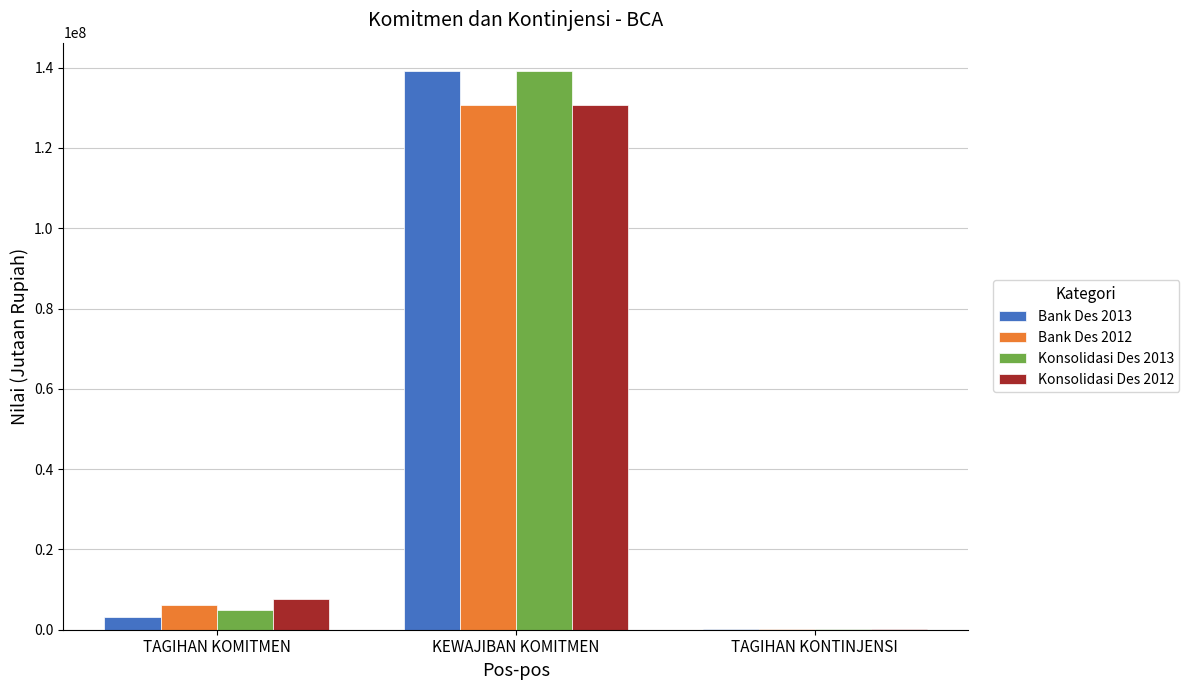

Which series has the largest range (max minus min)?

Konsolidasi Des 2013